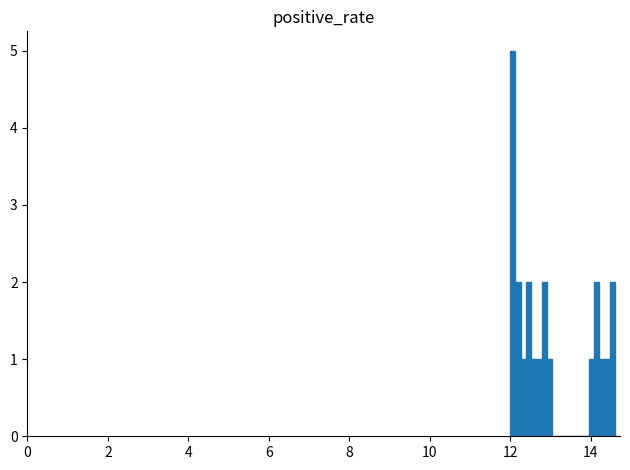

Around what value on the x-axis is the tallest bar? Give the approximate position of its centre, as read against the axis.

12.0